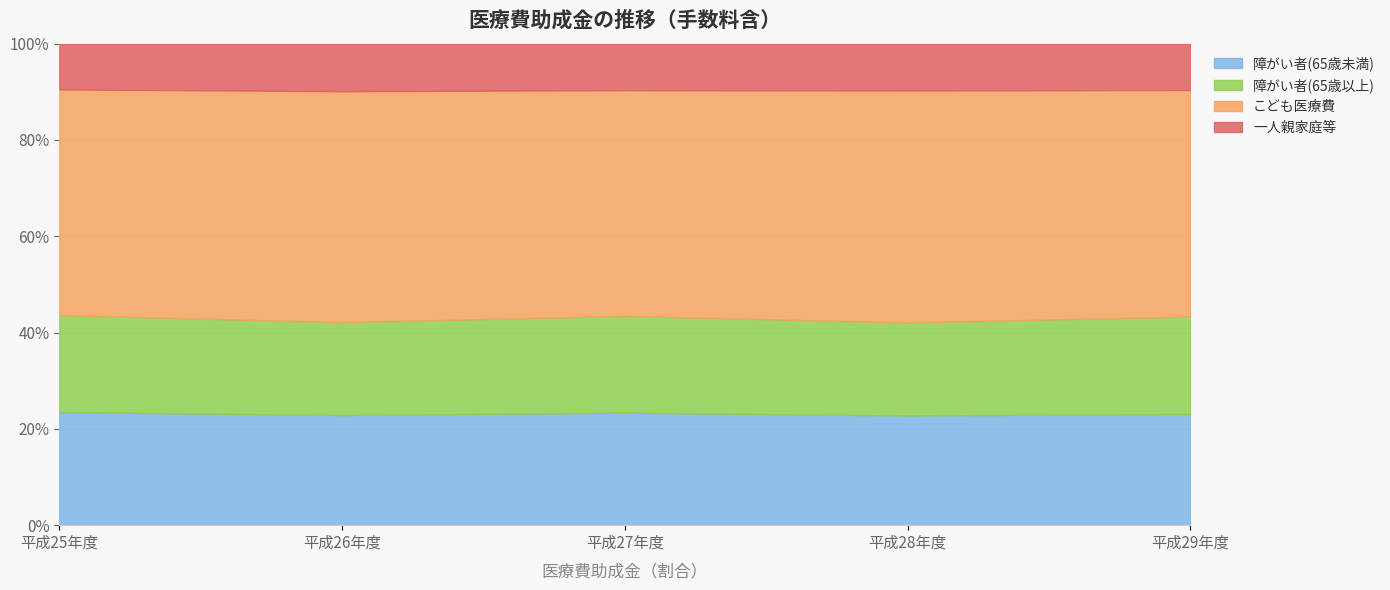

Where is 障がい者(65歳未満) nearest to the value 228055102?

平成26年度